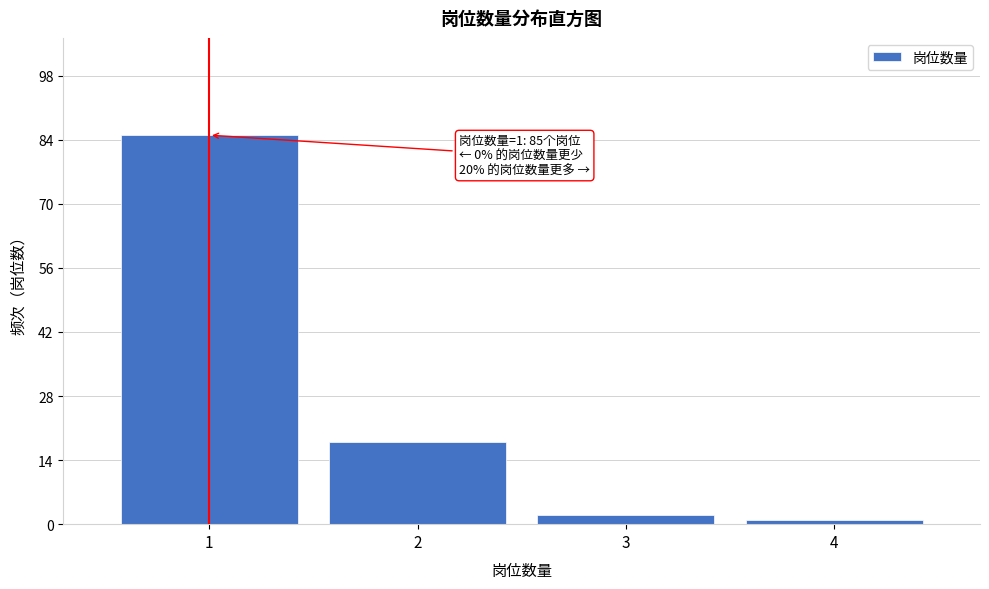

Reading left to right, what are all the values shown in this chart?

1=85	2=18	3=2	4=1